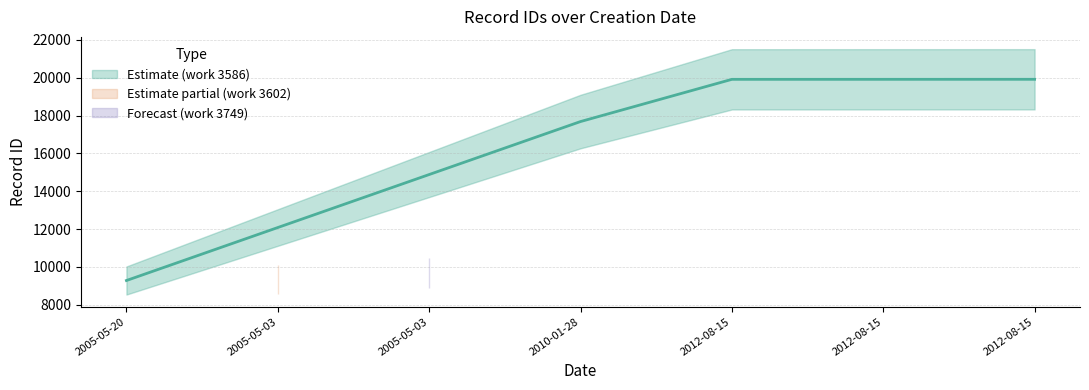

Rank the categories by value from highest to lowest.

2012-08-15, 2012-08-15, 2012-08-15, 2010-01-28, 2005-05-03, 2005-05-03, 2005-05-20